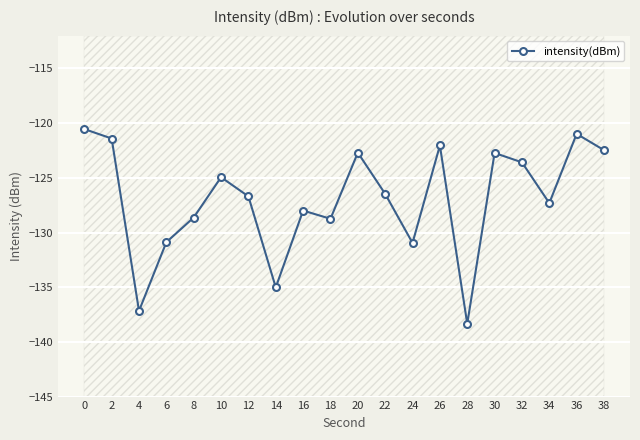

What is the value of the 6th point from the left?

-124.9